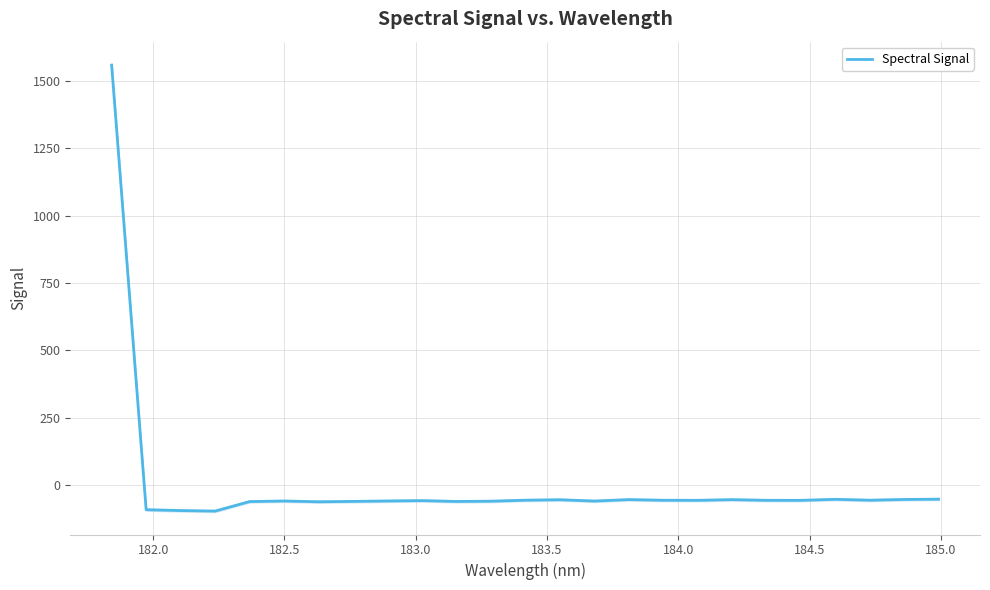

What is the minimum value for Spectral Signal?

-95.9